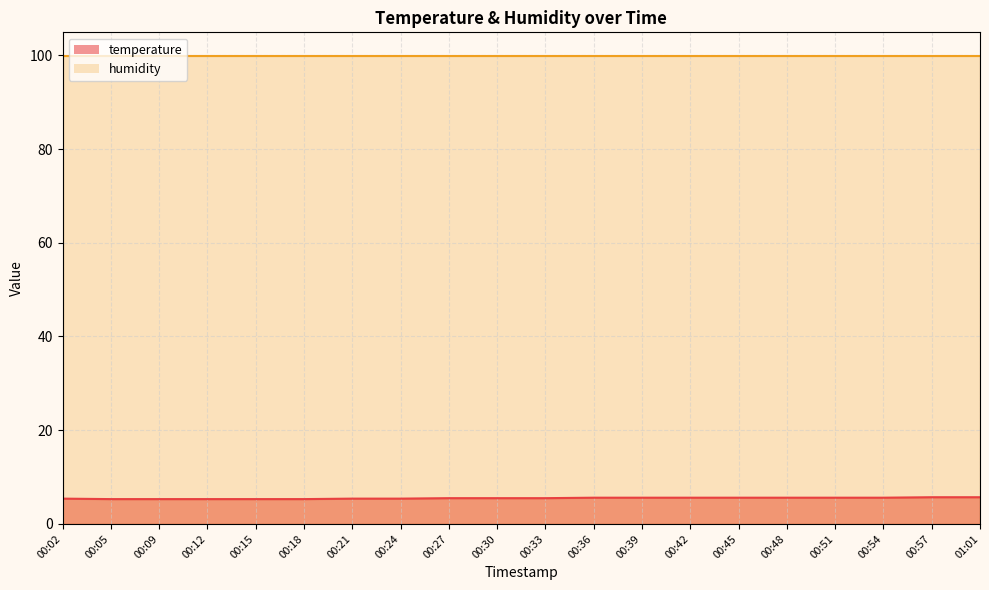

Rank the categories by value from highest to lowest.

00:57, 01:01, 00:36, 00:39, 00:42, 00:45, 00:48, 00:51, 00:54, 00:27, 00:30, 00:33, 00:02, 00:21, 00:24, 00:05, 00:09, 00:12, 00:15, 00:18